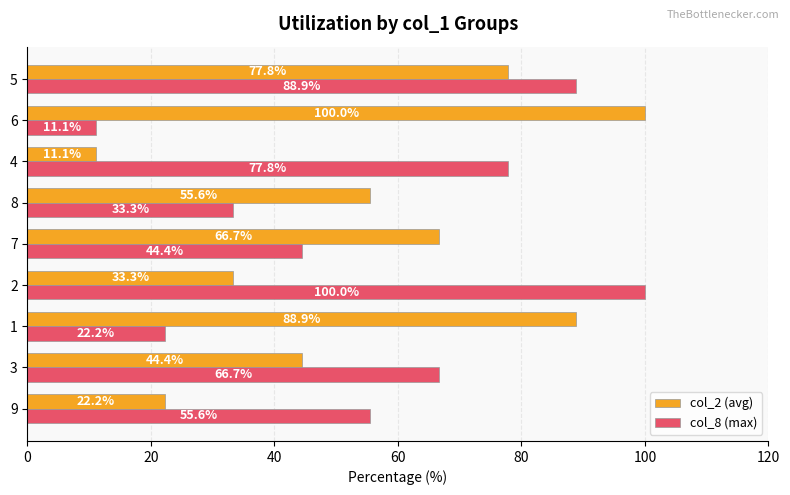

The col_2 (avg) series shows 66.7 at 7. True or false?

True